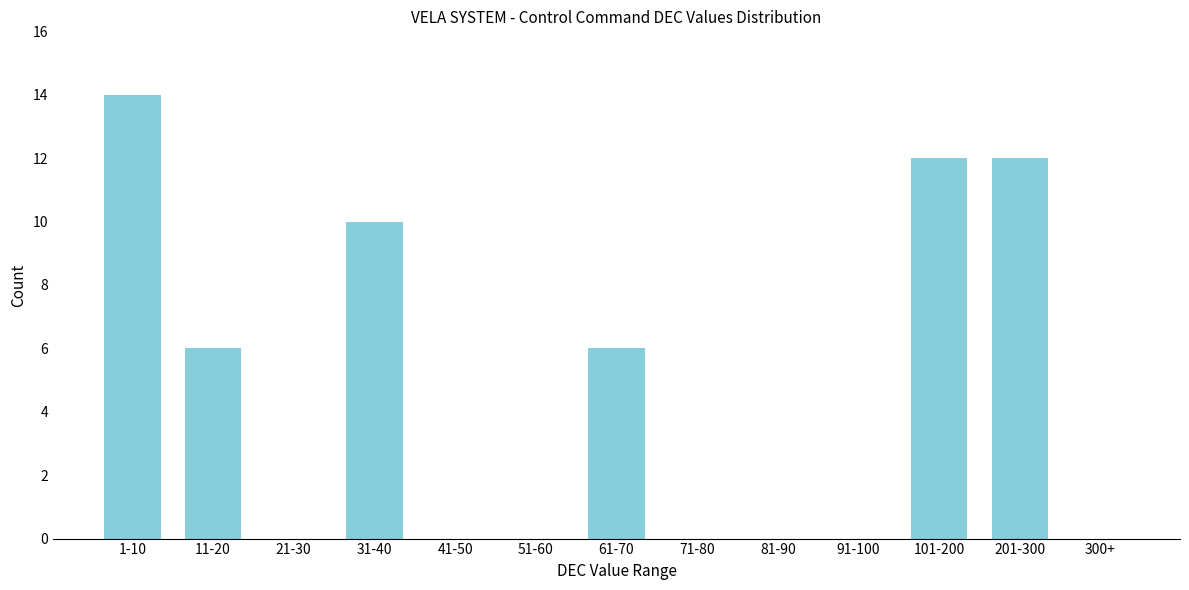

Reading left to right, what are all the values shown in this chart?

1-10=14	11-20=6	21-30=0	31-40=10	41-50=0	51-60=0	61-70=6	71-80=0	81-90=0	91-100=0	101-200=12	201-300=12	300+=0